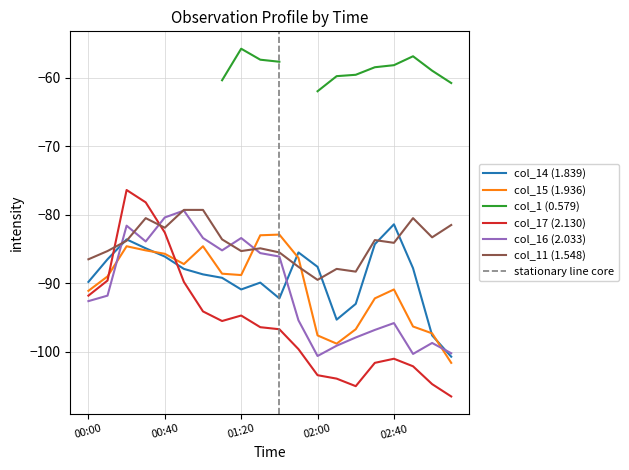

True or false: col_14 (1.839) has a value of -86.1 at 00:40.

True